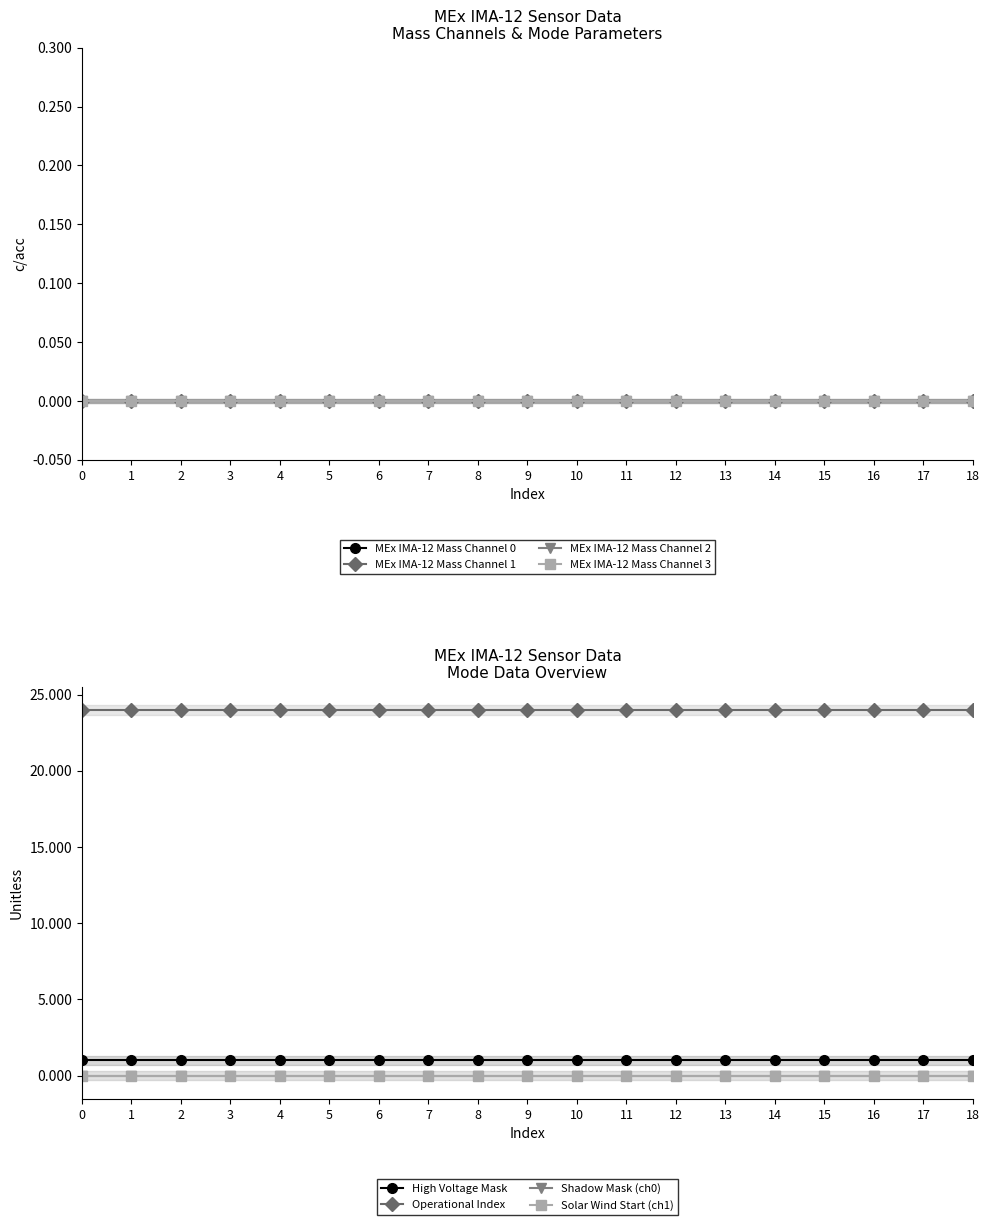

At how many categories does at least one series exceed 17?

19